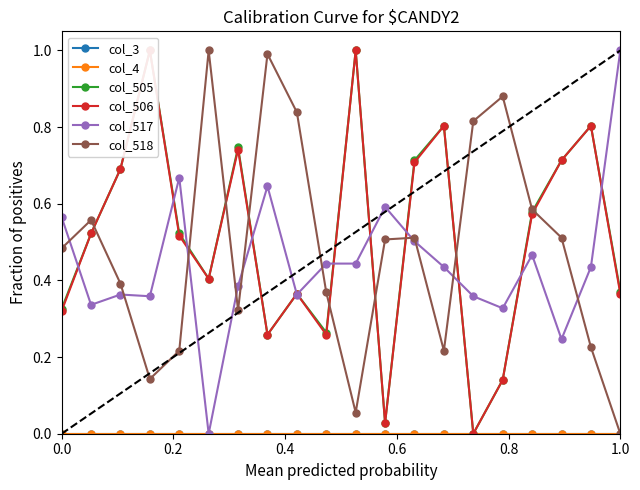

What is the average value of the col_517 series?

0.4